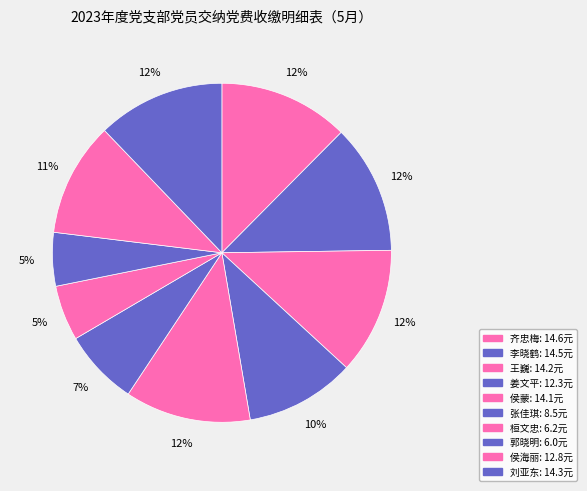

How many slices are in this pie chart?

10